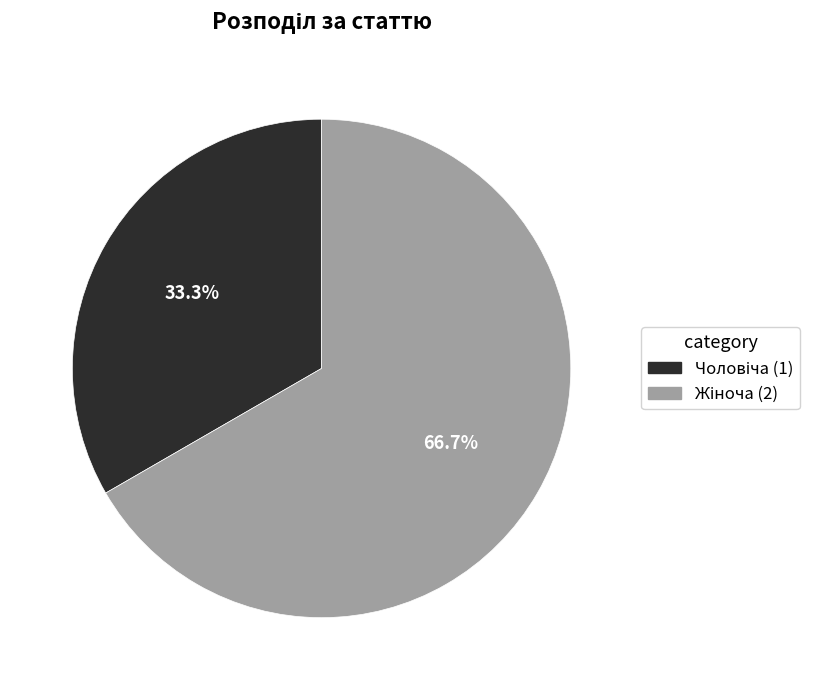

Is there any slice that represents more than half of the pie?

Yes